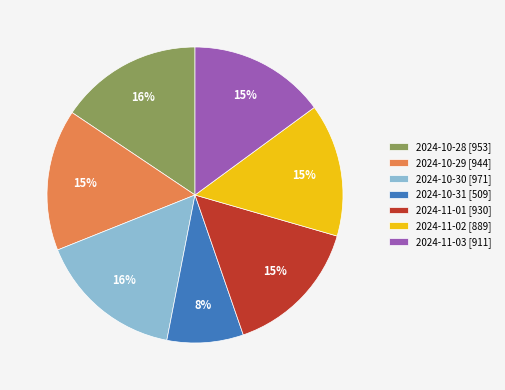

Is it true that 2024-11-03 [911] is 15% of the pie?

True